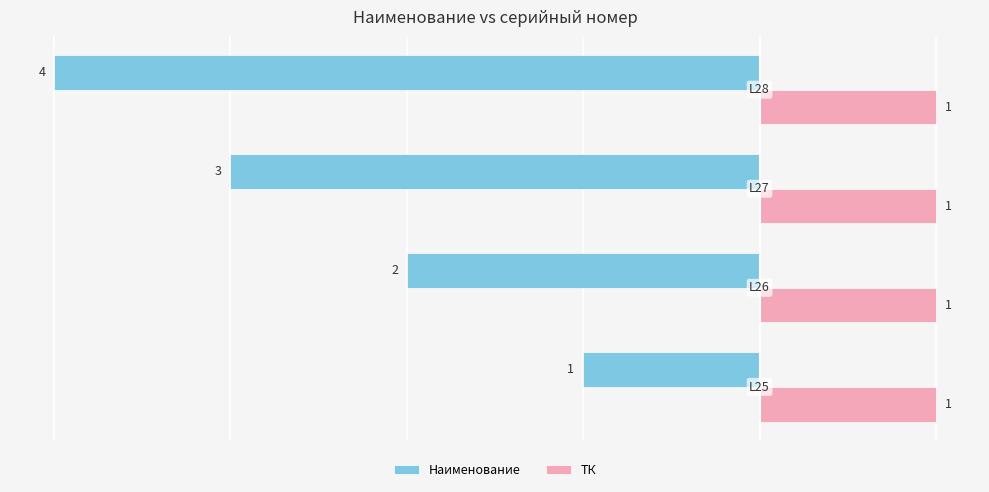

What is the difference between the maximum and minimum values in the Наименование series?

3